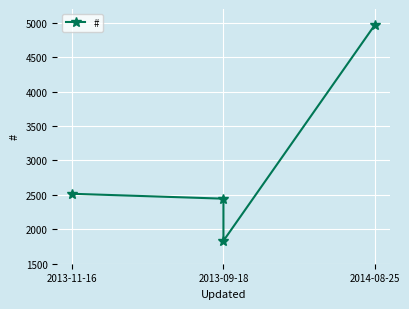

How many values are below 2516?

2